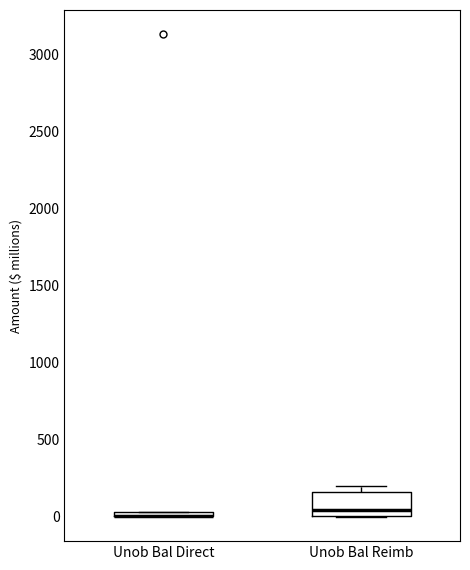

Where is the lower edge of the box for Unob Bal Reimb on the y-axis? The values are not printed on the chart, so give them approximately, as read against the axis.

0